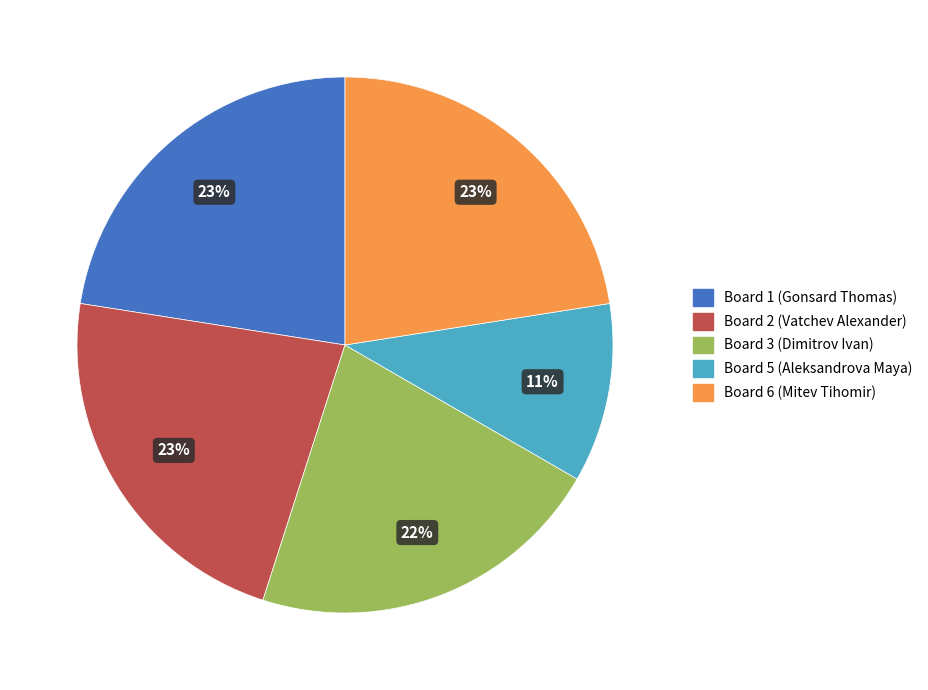

Does any single category account for the majority?

No